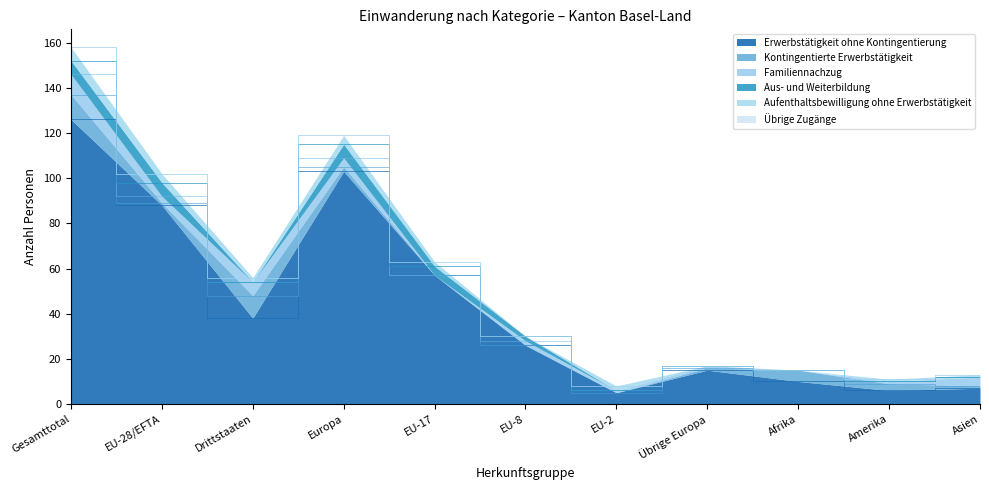

Which has a higher value, EU-17 or Drittstaaten?

EU-17